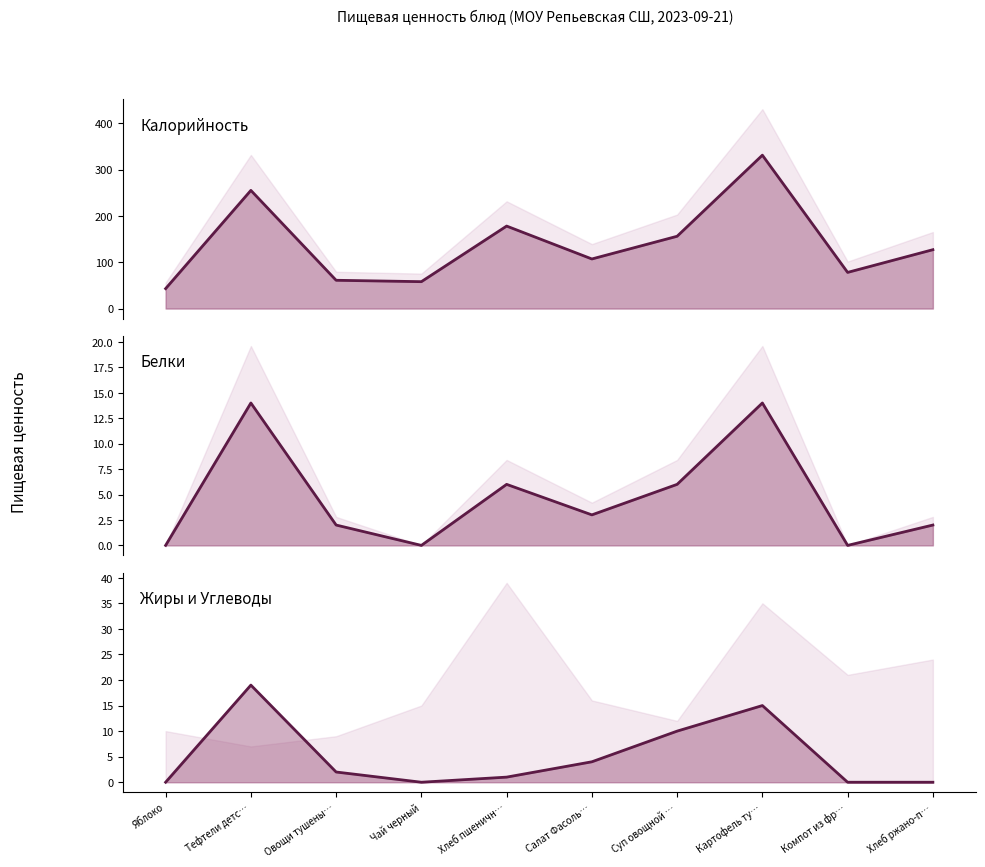

At which label does Жиры / Углеводы first exceed 2?

Тефтели детс…